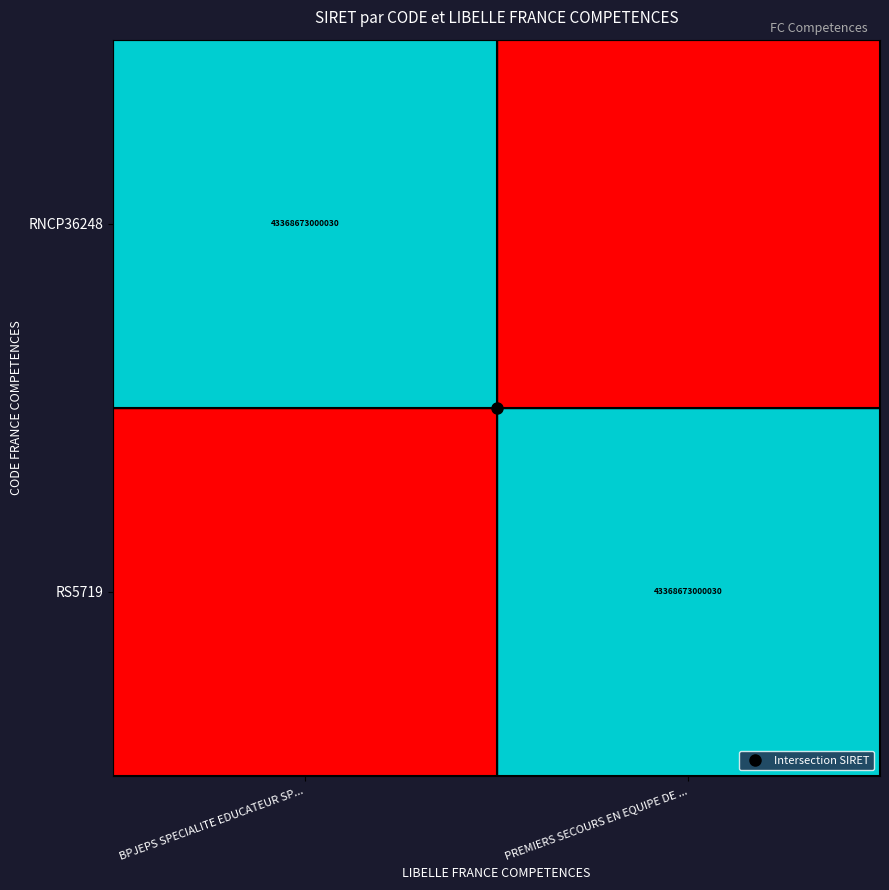

How many categories are shown in the chart?

2